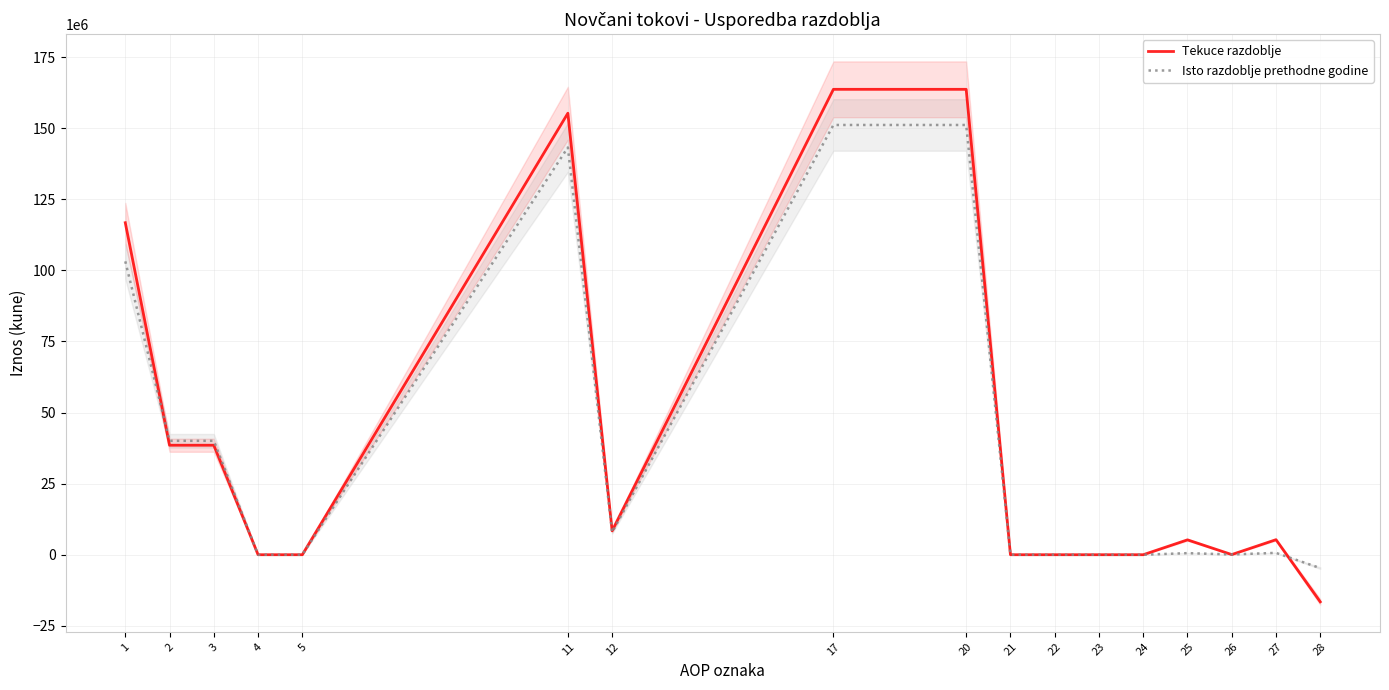

What are all the series names shown in the legend?

Tekuce razdoblje, Isto razdoblje prethodne godine